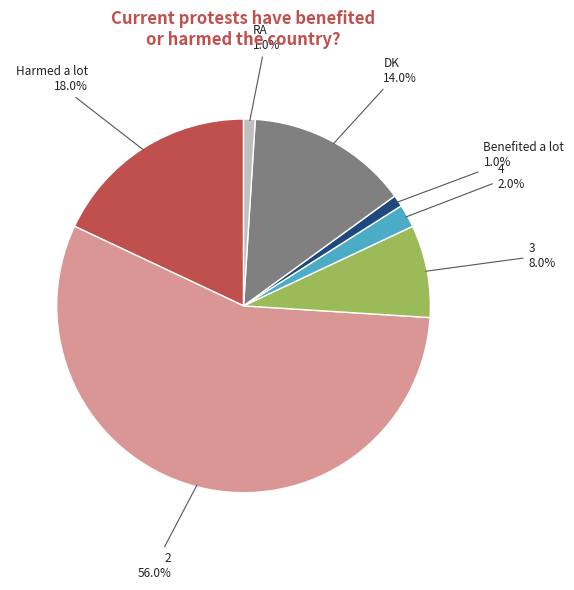

Count the number of slices in the pie.

7